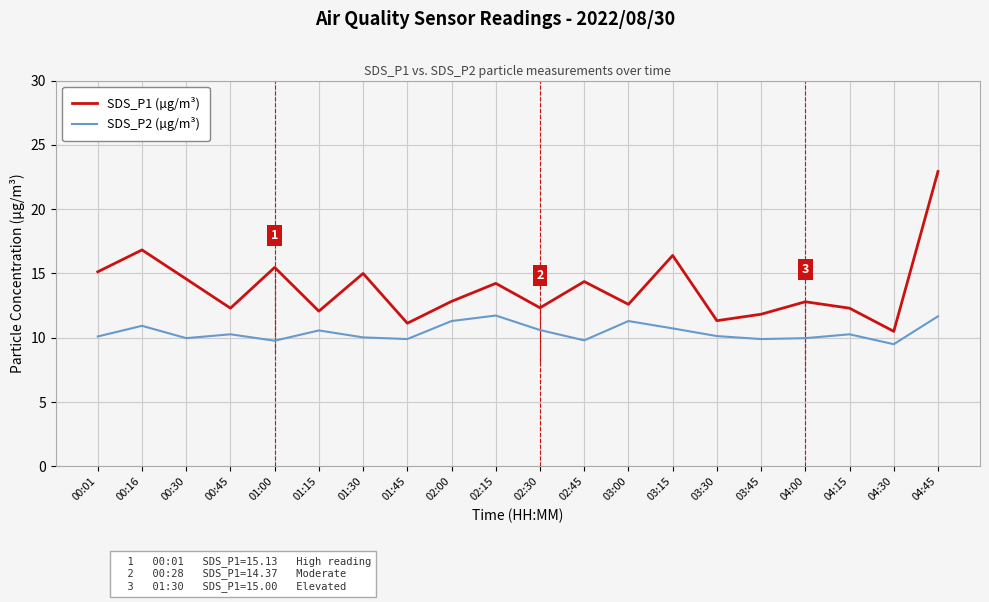

What value does the SDS_P2 (µg/m³) series have at 00:45?

10.3